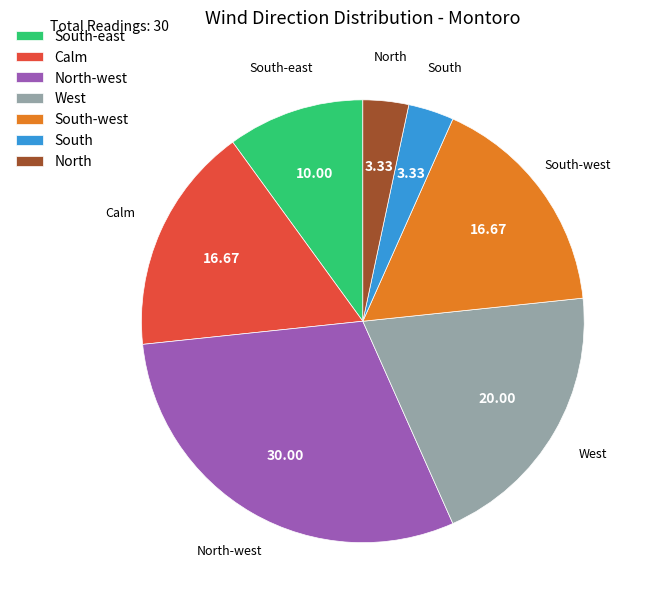

Is the sum of South-east and Calm greater than half?

No